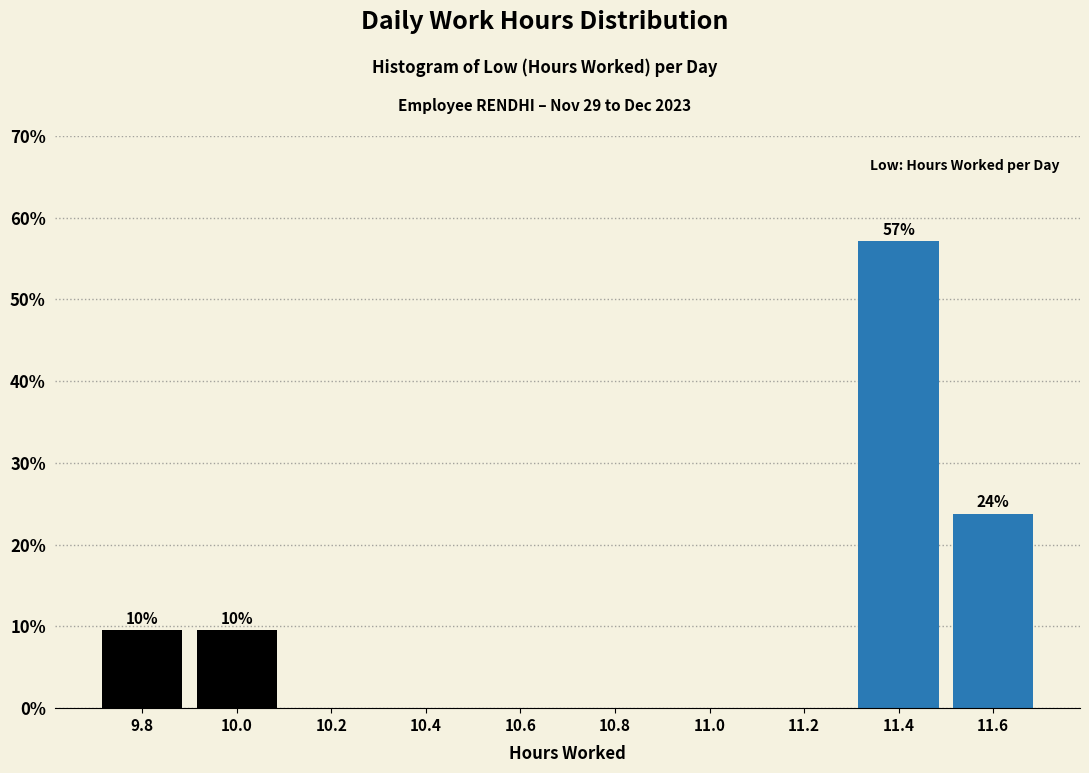

Which range on the x-axis has the tallest bar?

11.3 to 11.5